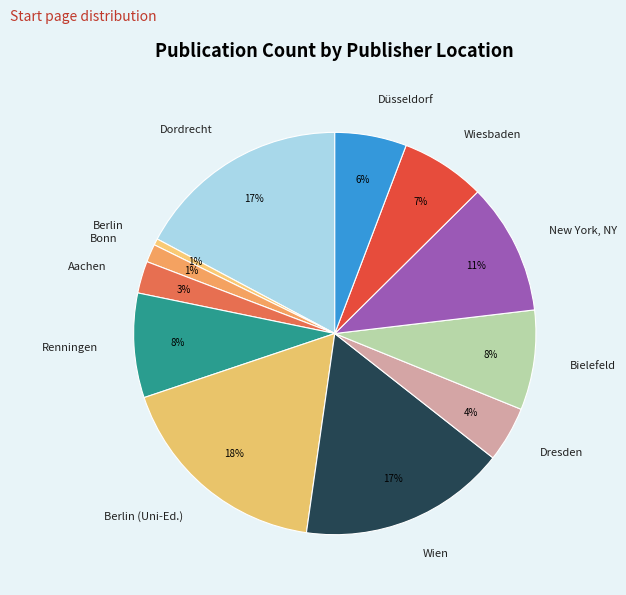

Is it true that Berlin is 1% of the pie?

True